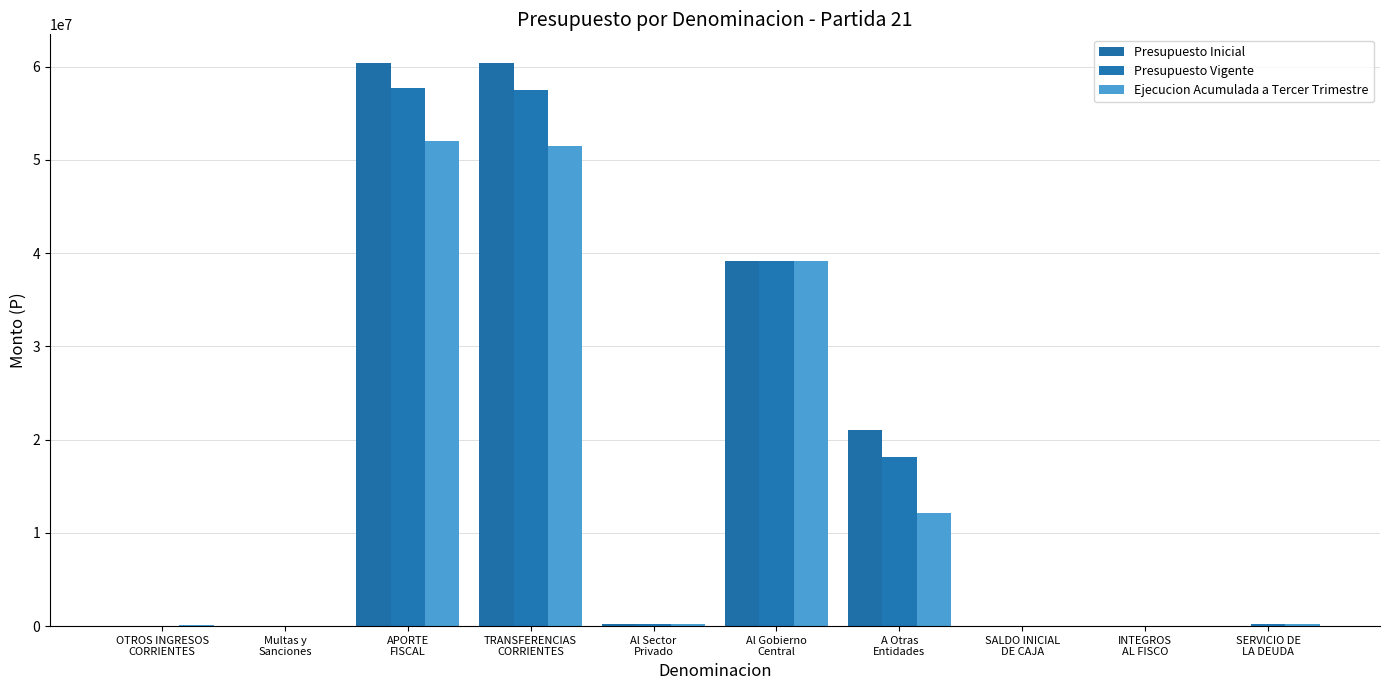

Are the bars grouped side by side (vs. stacked)?

Yes